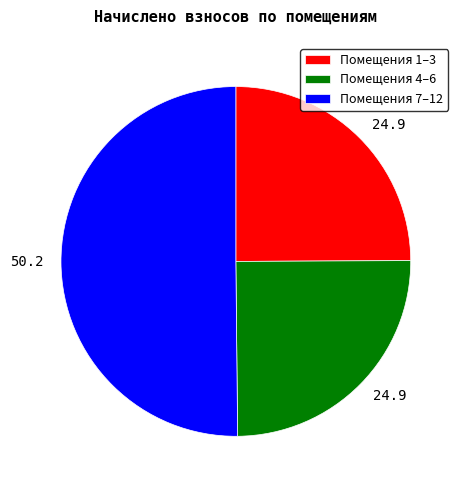

How many segments does this pie chart have?

3